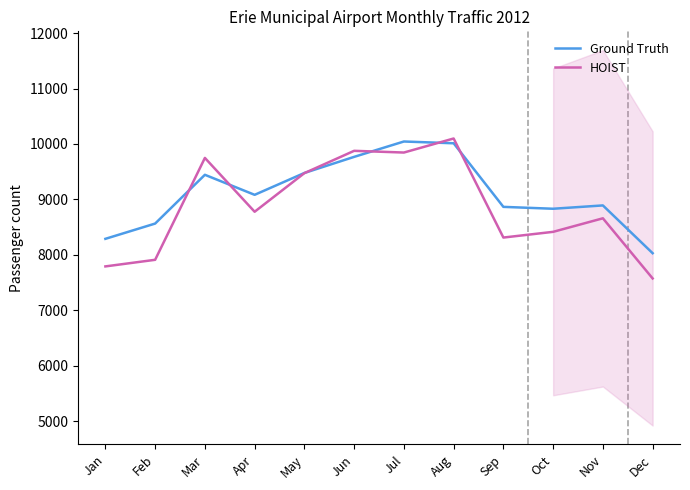

Which label corresponds to the smallest value in the chart?

Dec